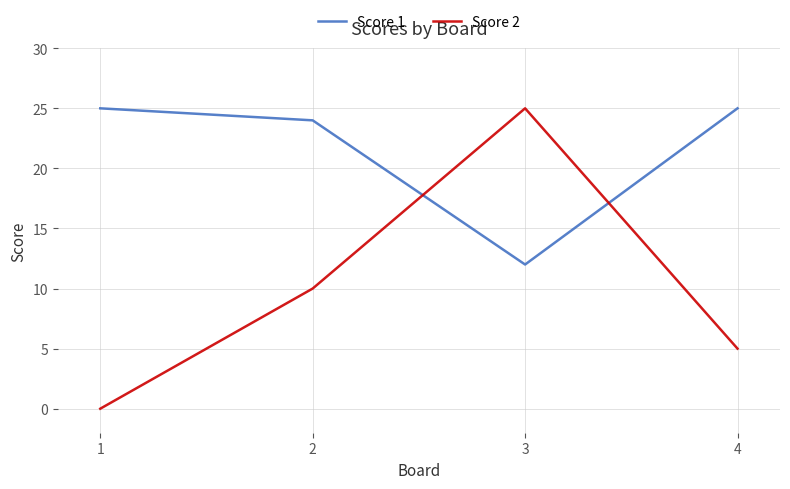

Rank the series at 1 from lowest to highest value.

Score 2, Score 1